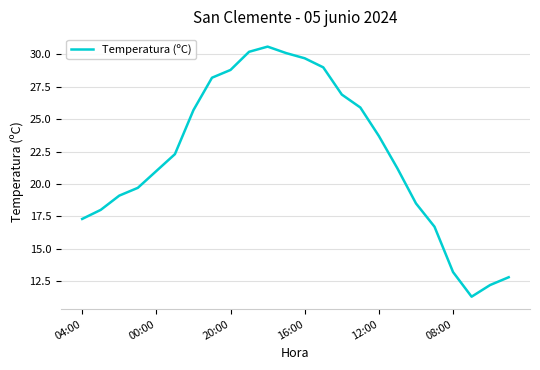

What is the maximum value shown in the chart?

30.6